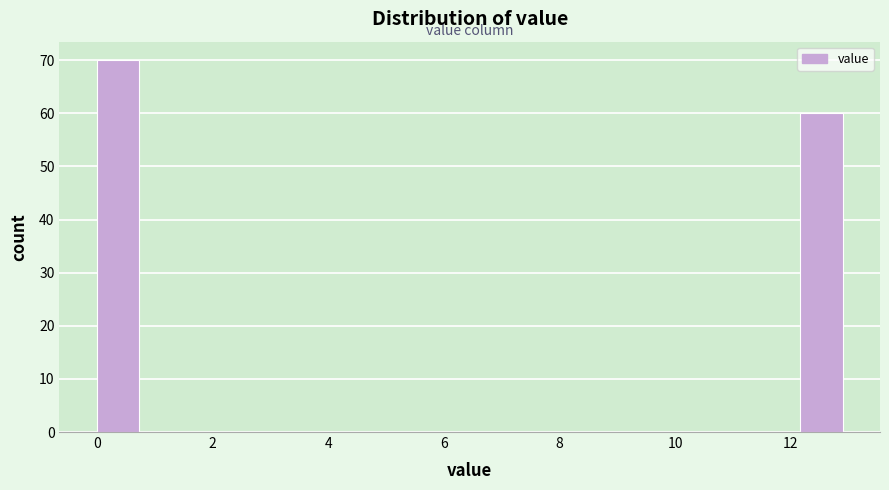

Reading left to right, transcribe this chart: for each bar, give the range it covers on the x-axis and its height. Neither the bar edges nor the heights are printed on the chart, so give them approximately, as read against the axes.

0.0 to 0.8: 70
0.8 to 1.8: 0
1.8 to 2.6: 0
2.6 to 3.4: 0
3.4 to 4.4: 0
4.4 to 5.2: 0
5.2 to 6.0: 0
6.0 to 7.0: 0
7.0 to 7.8: 0
7.8 to 8.6: 0
8.6 to 9.6: 0
9.6 to 10.4: 0
10.4 to 11.2: 0
11.2 to 12.2: 0
12.2 to 13.0: 60